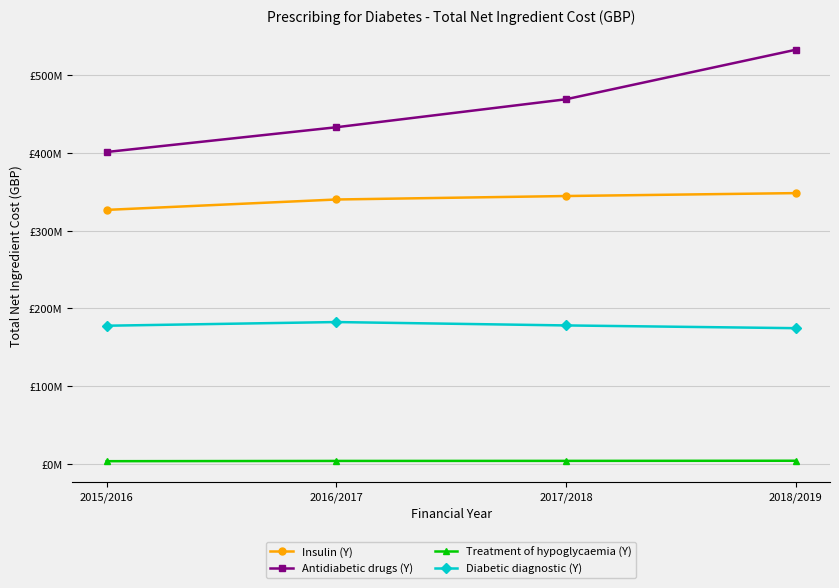

What are all the series names shown in the legend?

Insulin (Y), Antidiabetic drugs (Y), Treatment of hypoglycaemia (Y), Diabetic diagnostic (Y)